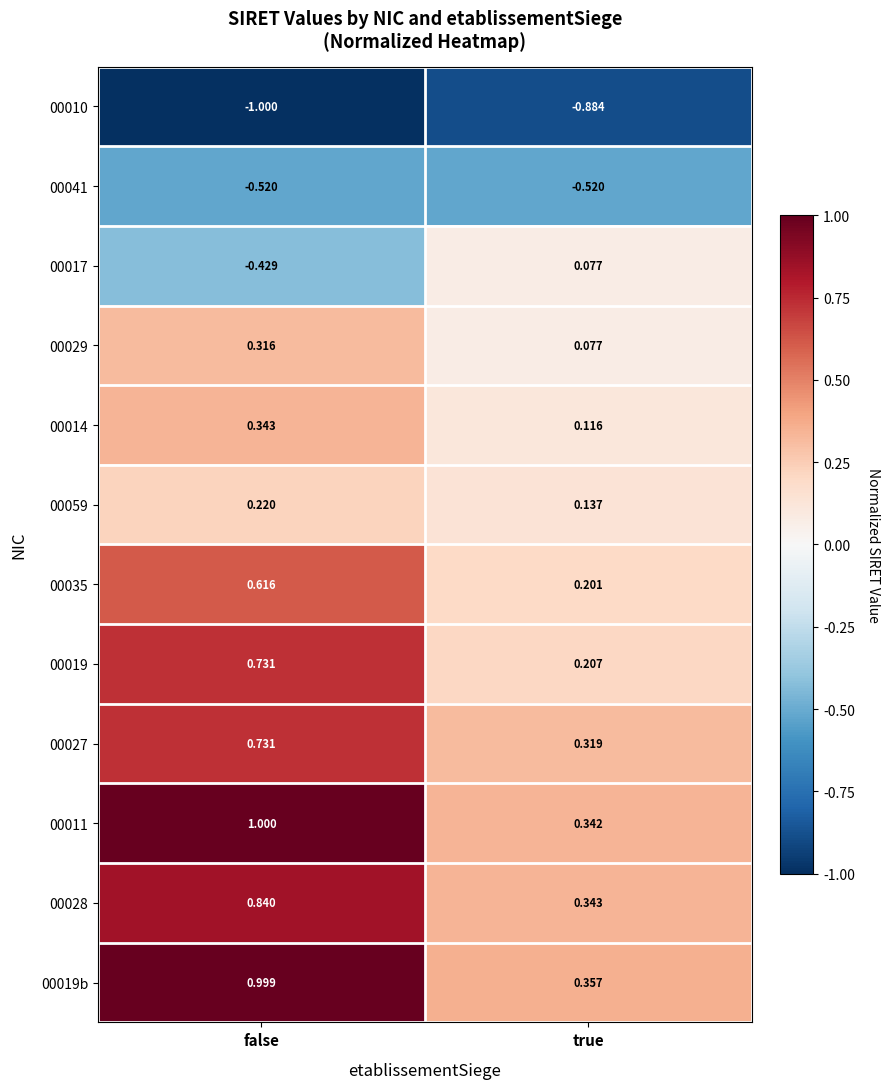

How many series are shown in this chart?

12